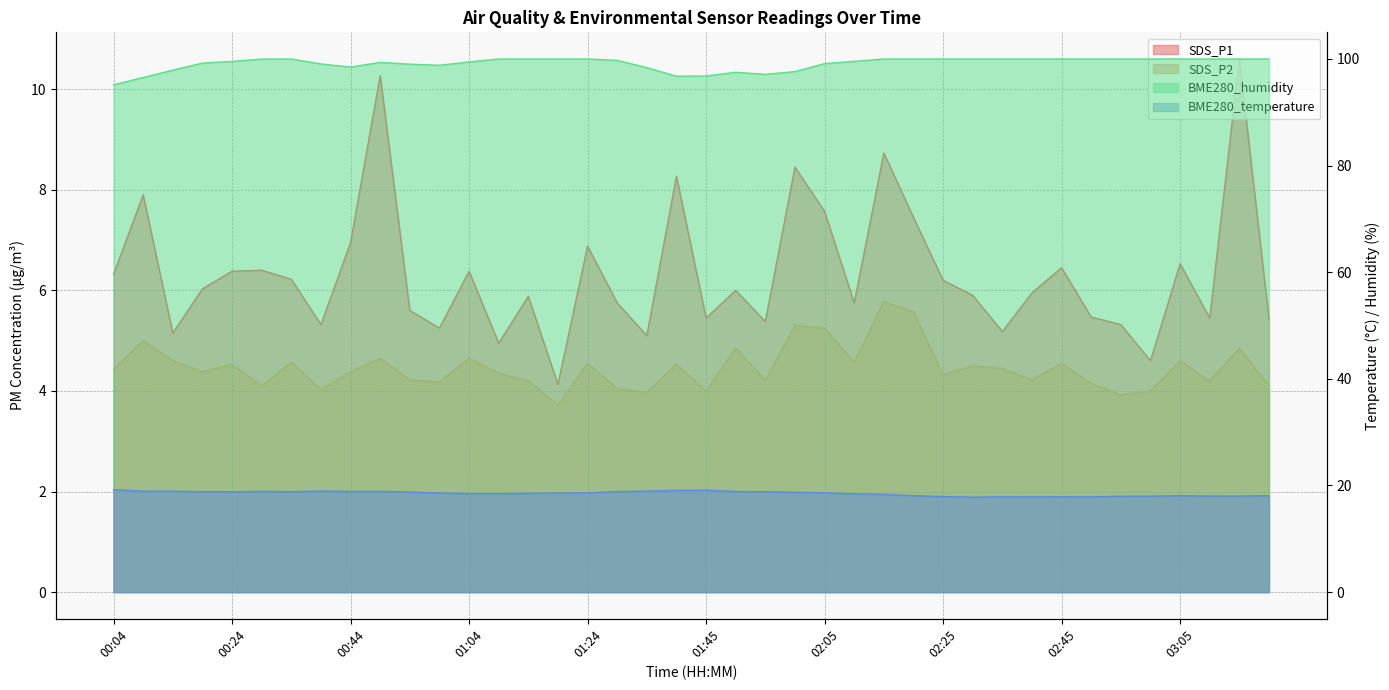

At which label does BME280_temperature reach its peak?

00:04